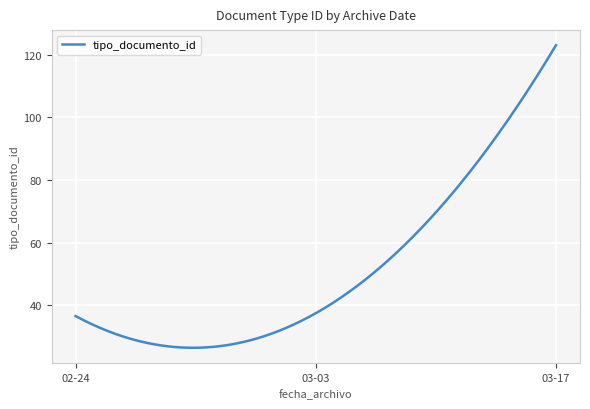

What is the difference between the maximum and minimum values?

96.5